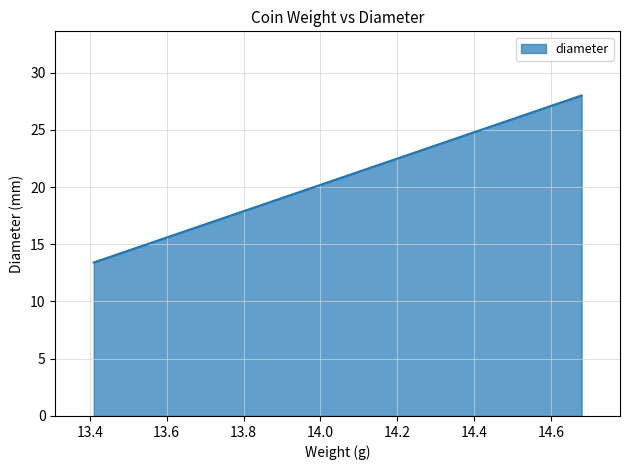

What is the average value?

20.7